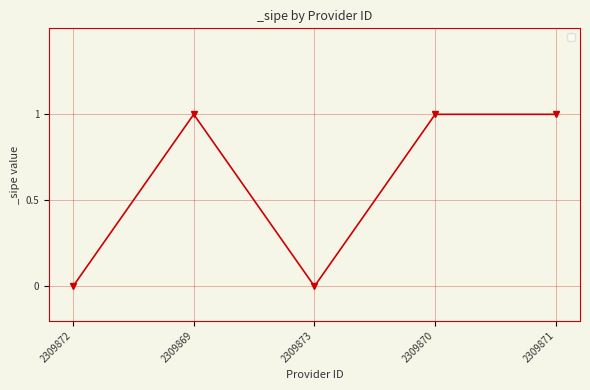

What is the change in value from 2309872 to 2309870?

+1